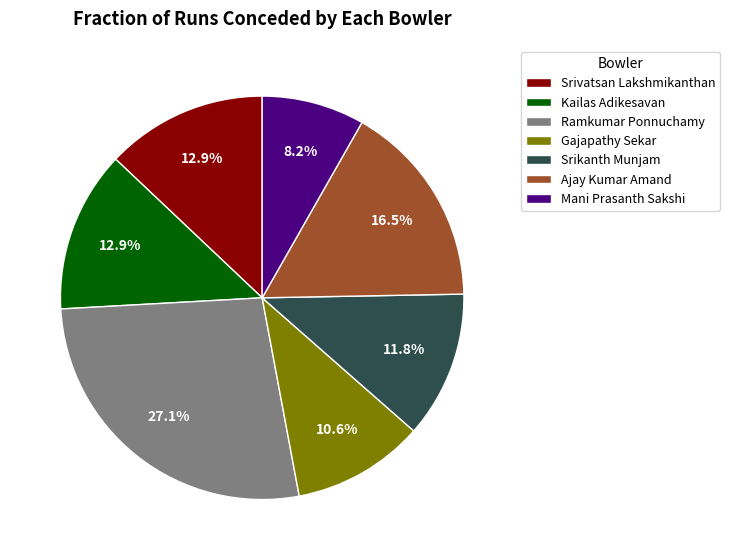

Is it true that Srivatsan Lakshmikanthan is 13% of the pie?

True